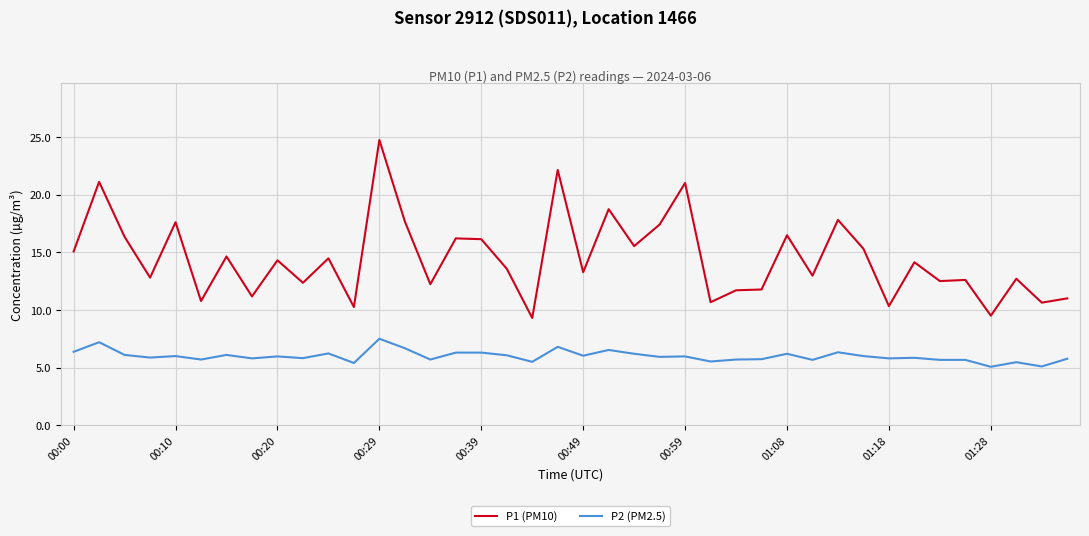

Rank the series by their average value, from lowest to highest.

P2 (PM2.5), P1 (PM10)